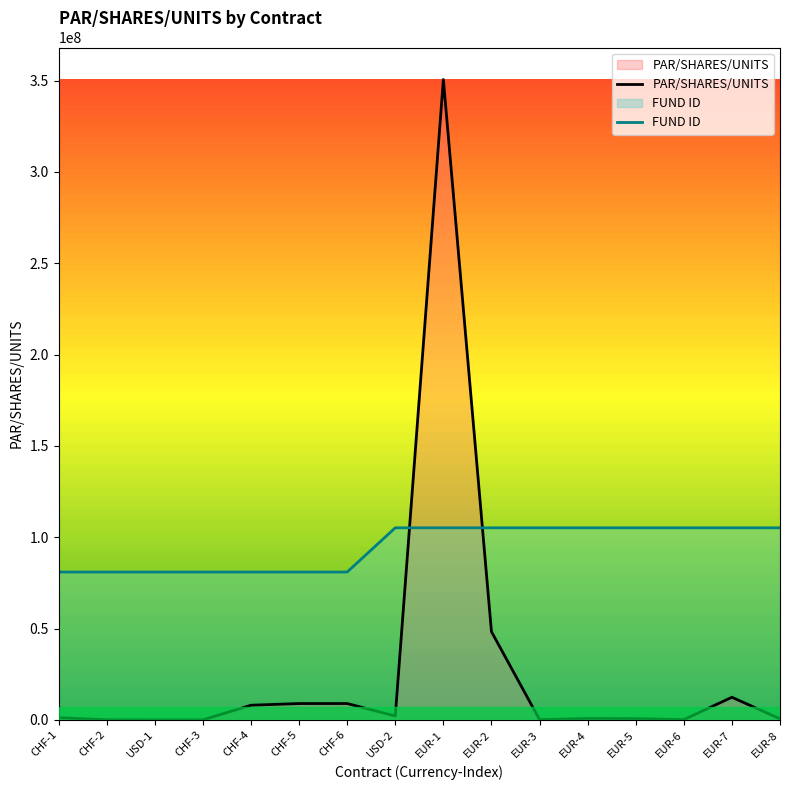

Which series has the largest total across all categories?

FUND ID